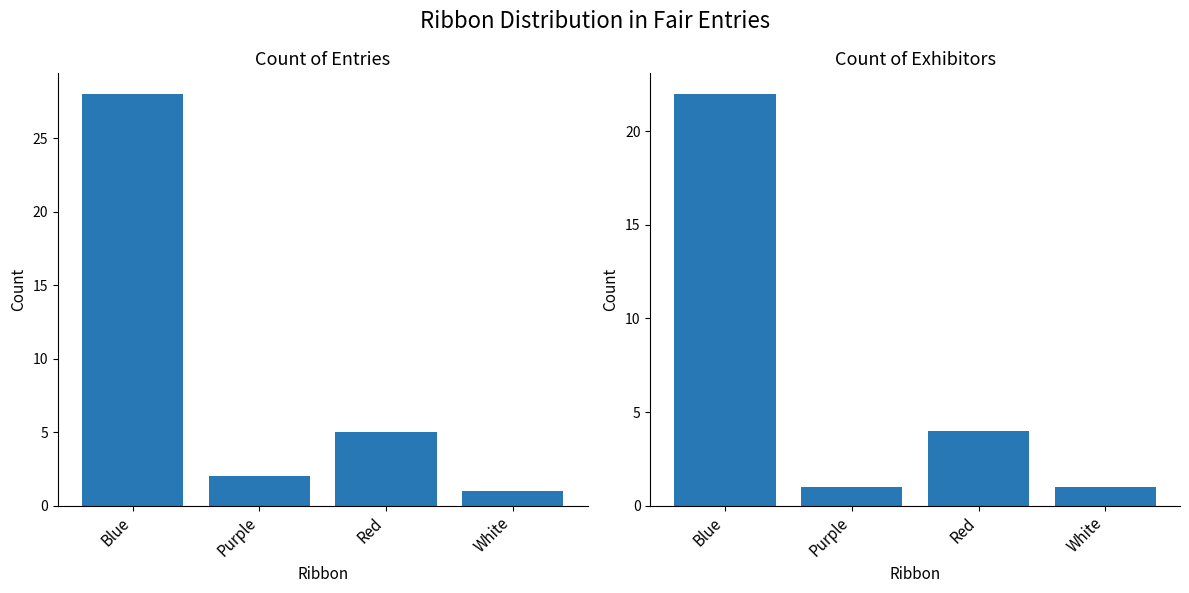

What is the difference between the second highest and minimum values in the Count of Exhibitors series?

3